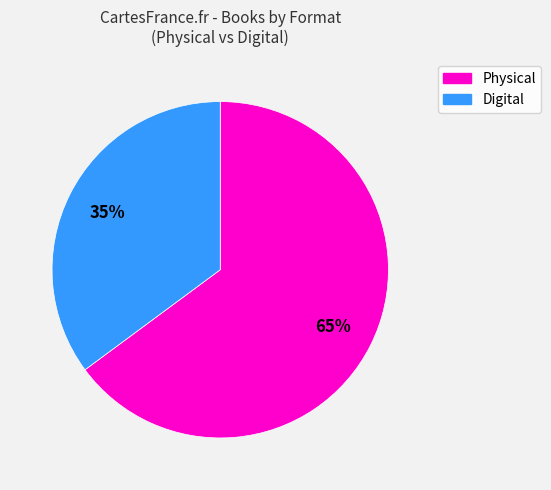

To the nearest percent, what is the difference between the largest and smallest slice percentages?

30%